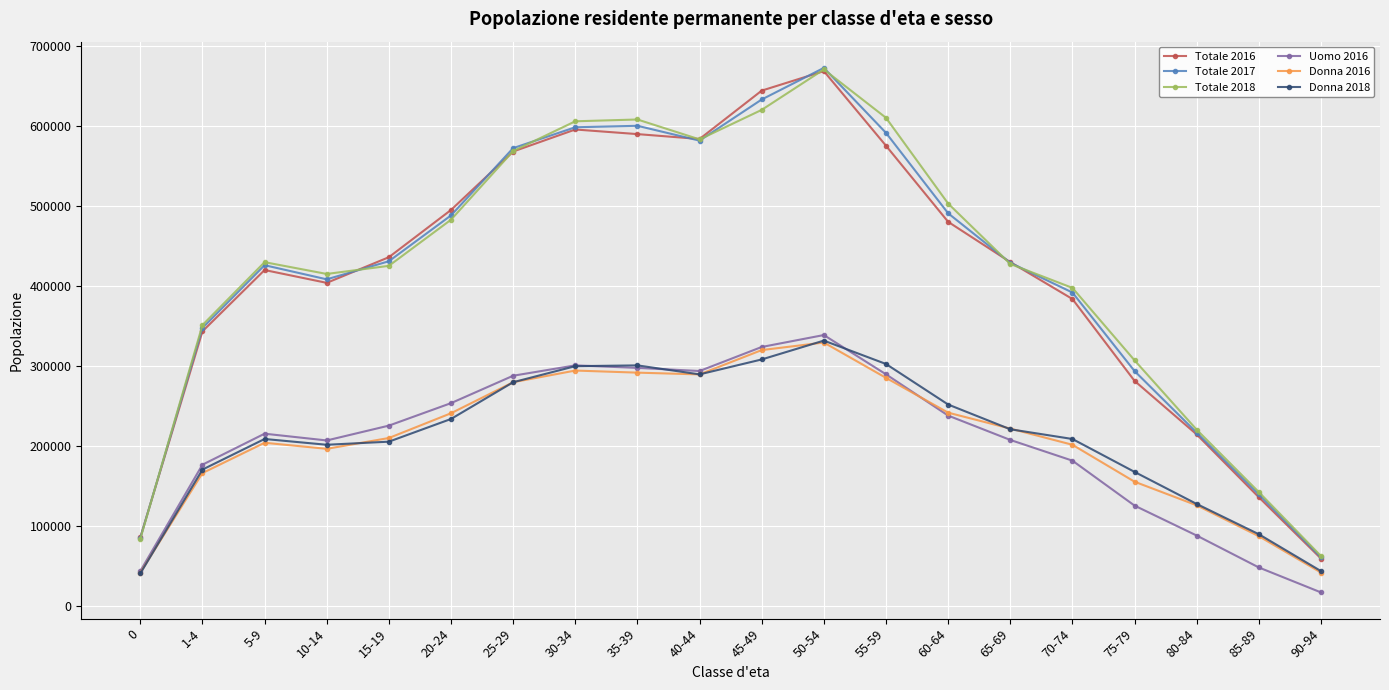

Between 1-4 and 80-84, which series saw the biggest shift?

Totale 2017